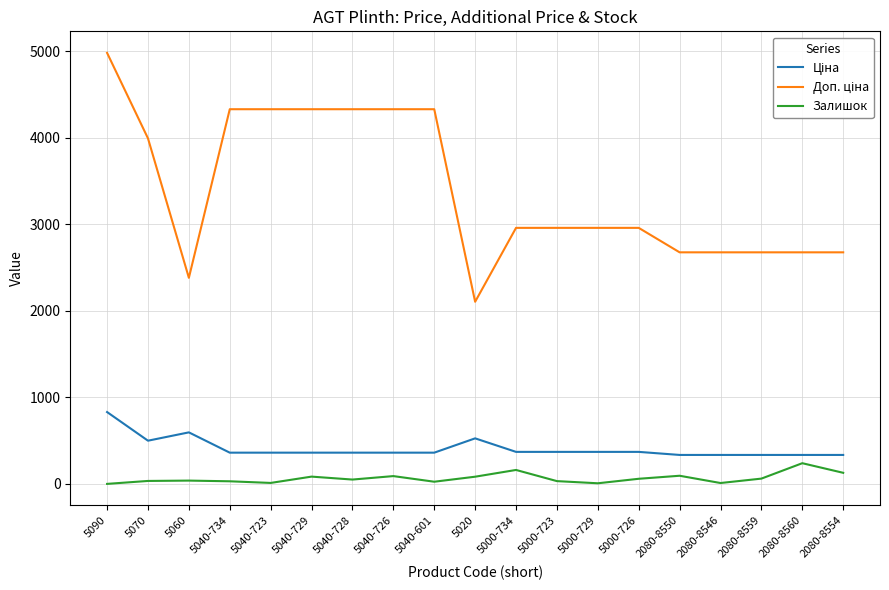

The Залишок series shows 94.0 at 2080-8550. True or false?

True